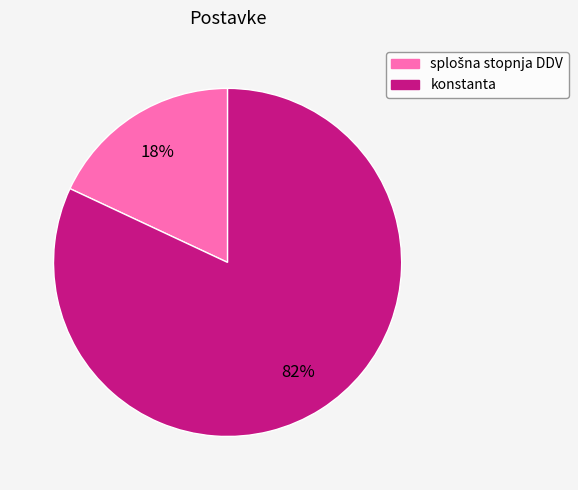

Which slice is the largest?

konstanta